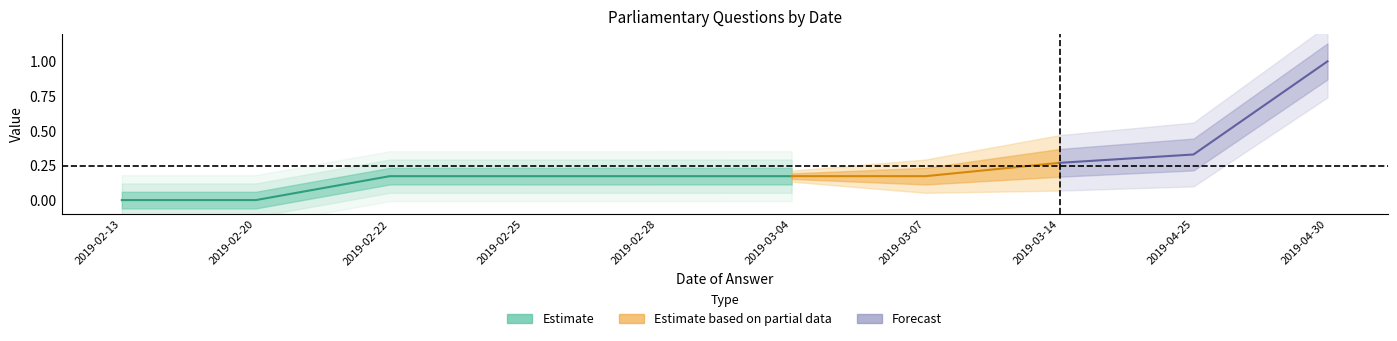

What position from the right is 2019-03-04?

1